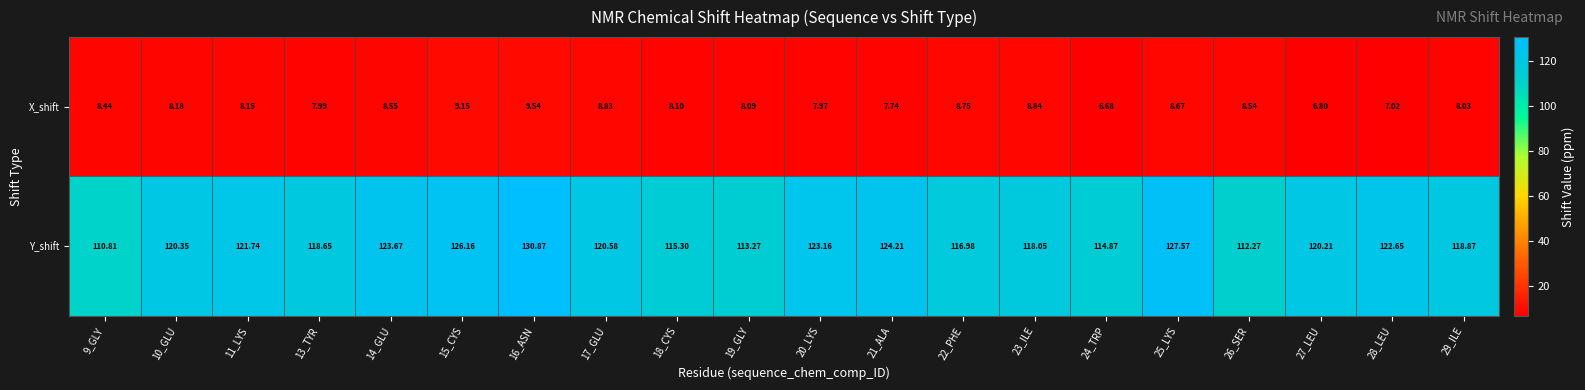

At which category does the chart reach its minimum across all series?

24_TRP